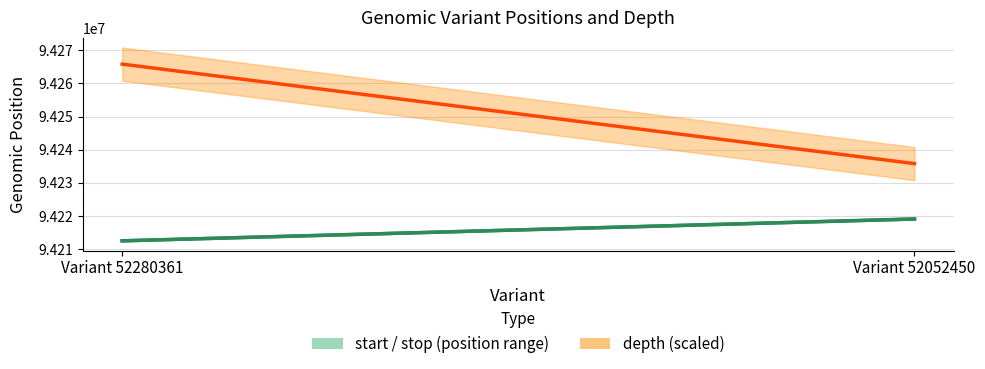

Is this an area chart (filled region under the line)?

No